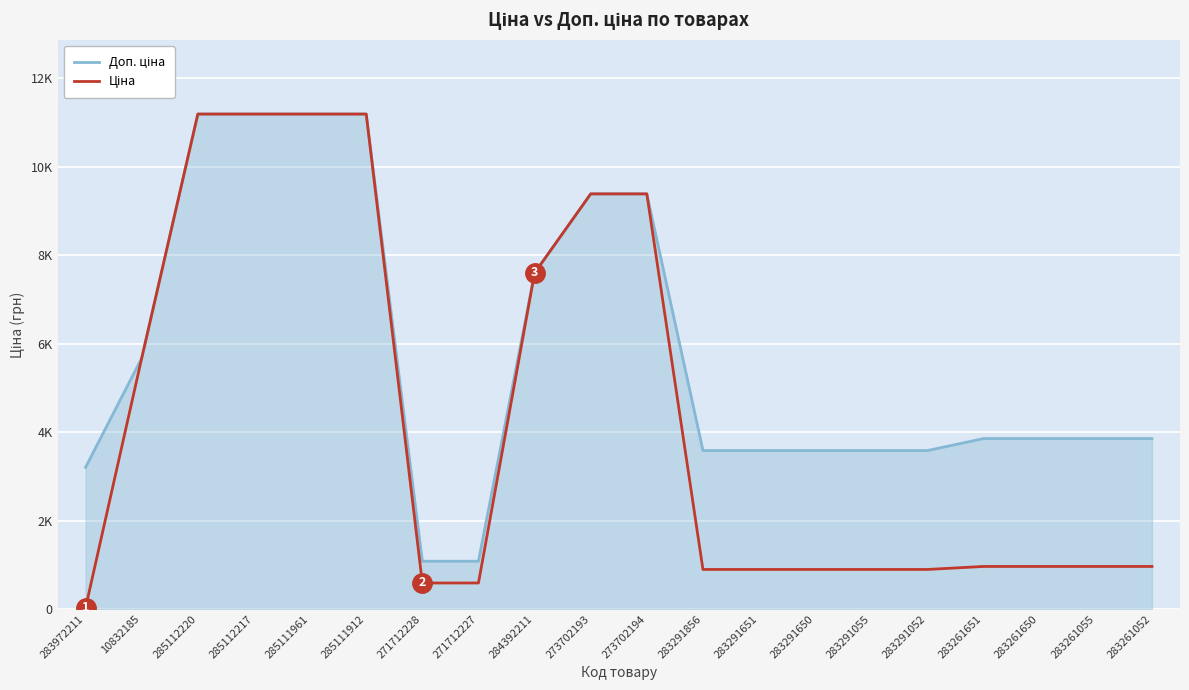

True or false: Ціна and Доп. ціна intersect in this chart.

False